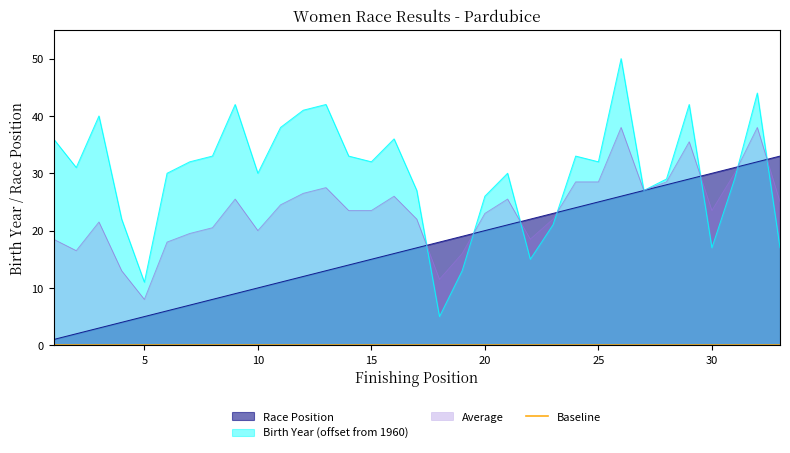

After their last crossing, which series has the higher values: Birth Year or Race Position?

Race Position